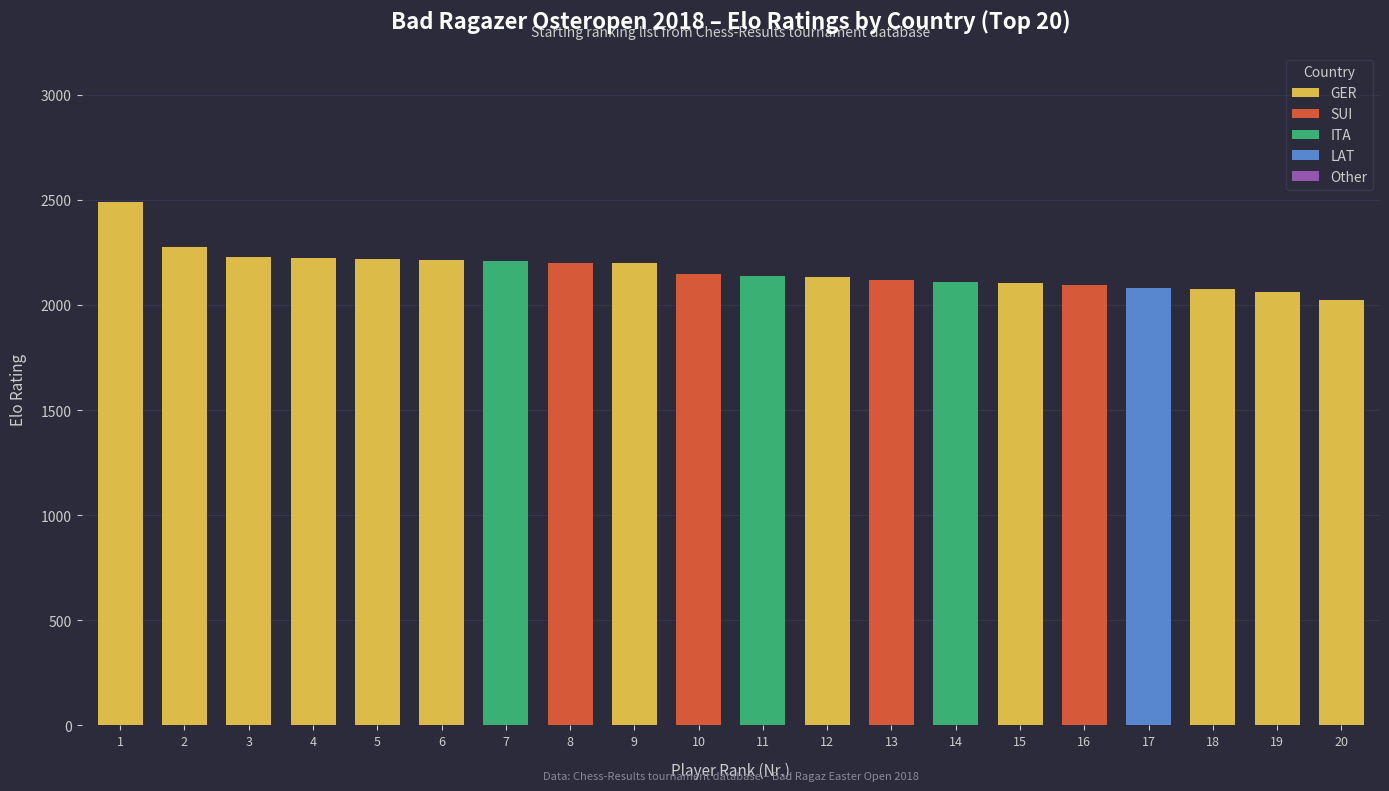

Are the bars grouped side by side (vs. stacked)?

No